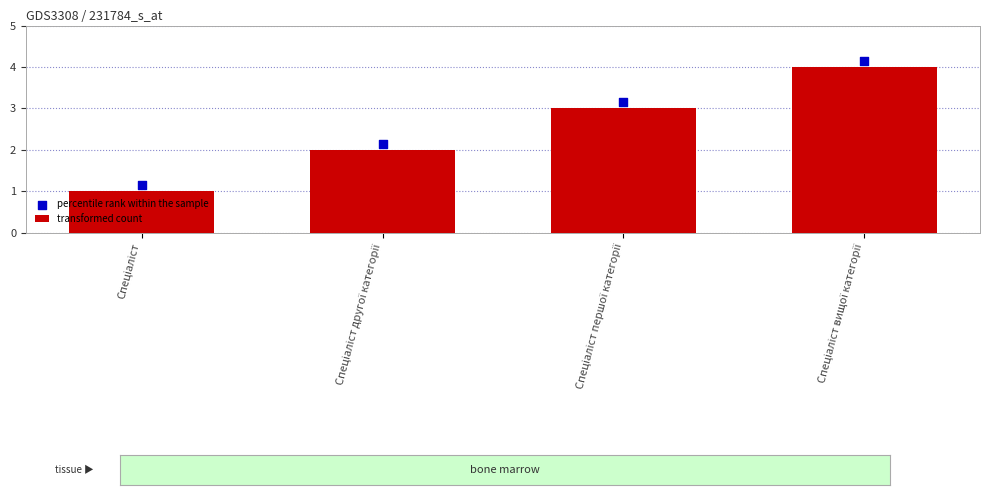

What is the total value across all series at Спеціаліст першої категорії?

6.2